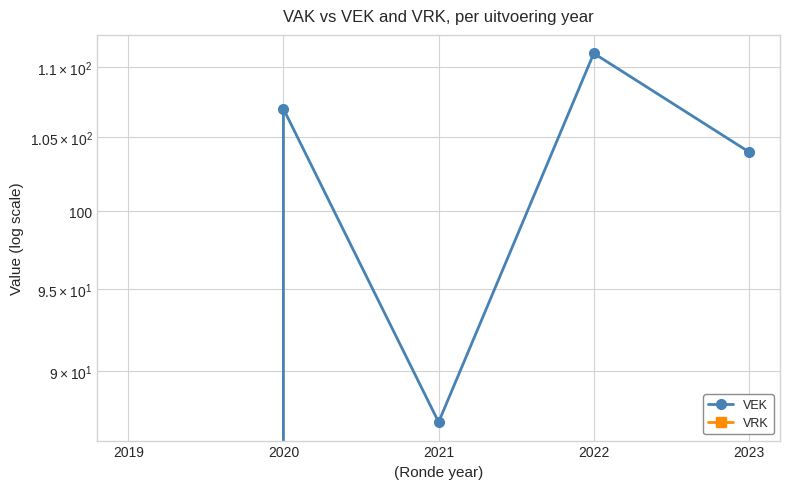

True or false: VEK has a value of 87 at 2021.

True